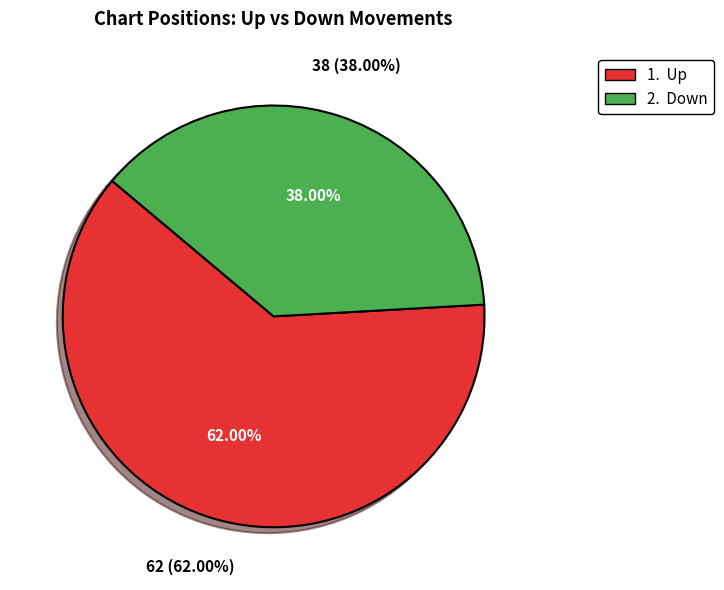

To the nearest percent, what is the difference between the Up and Down slice percentages?

24%